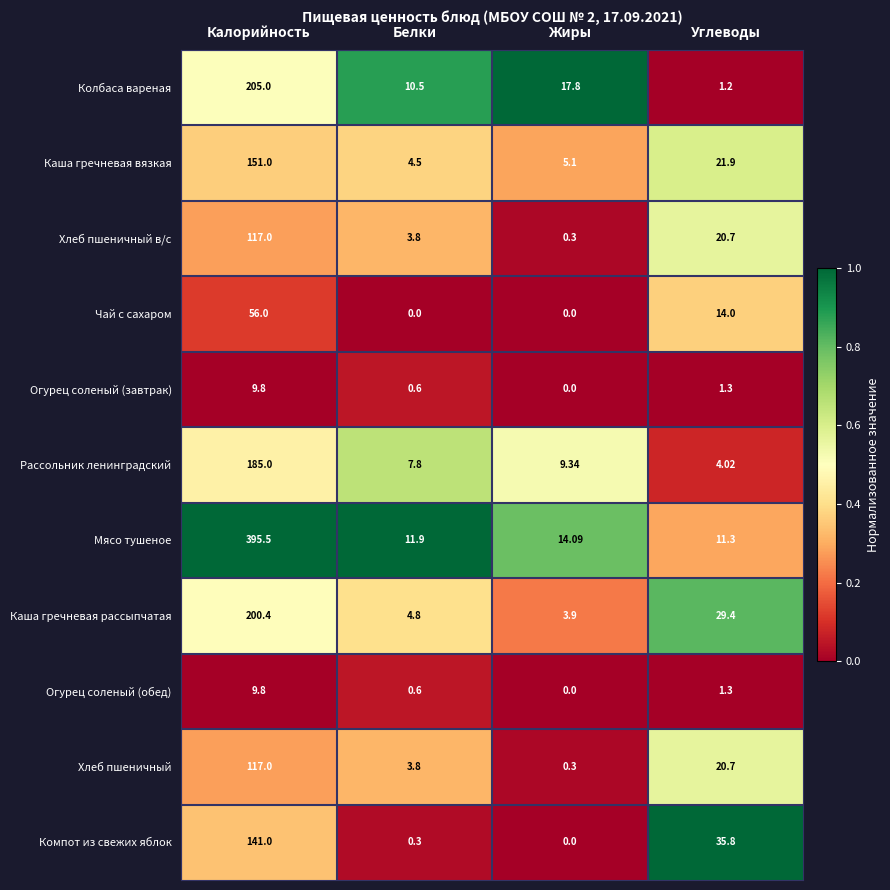

Which series has the largest range (max minus min)?

Мясо тушеное